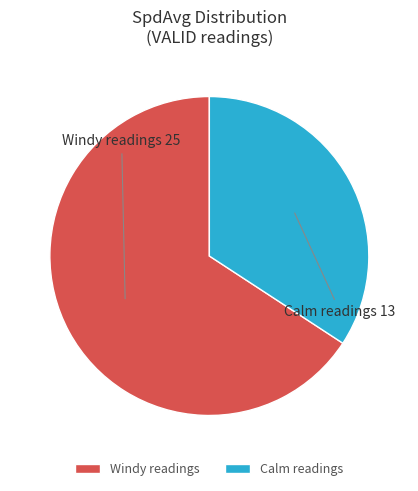

Which category has the smallest portion of the pie?

Calm readings